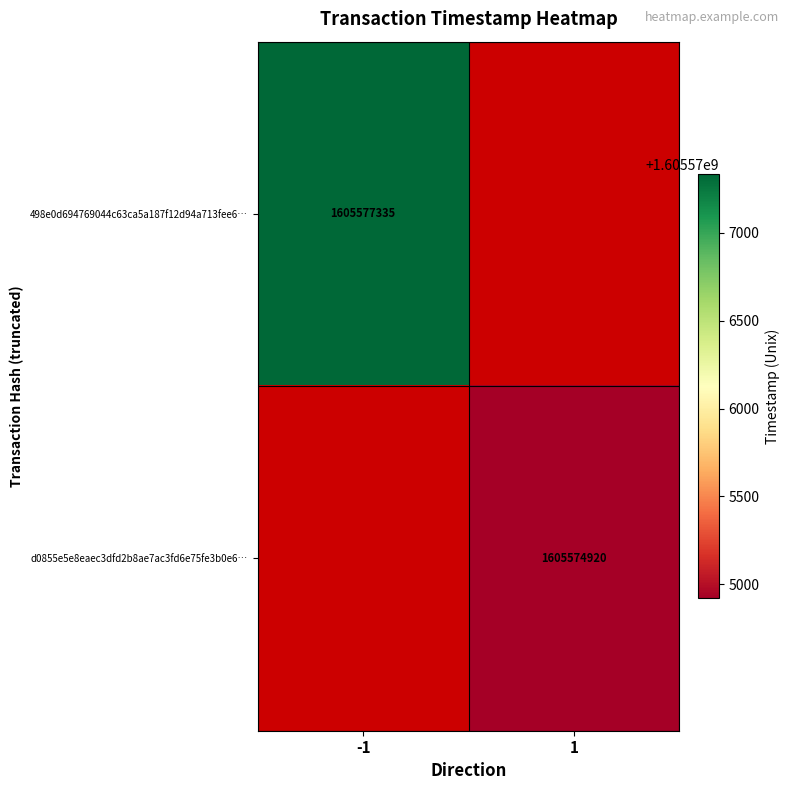

The d0855e5e8eaec3dfd2b8ae7ac3fd6e75fe3b0e6… series shows 1605574920 at 1. True or false?

True